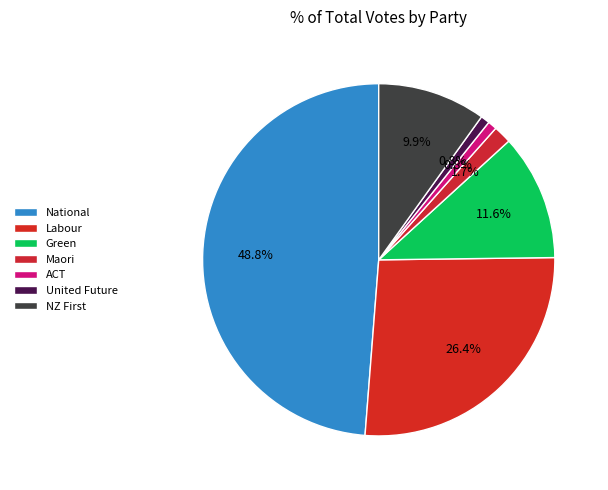

What is the total percentage of Labour and ACT?

27.3%